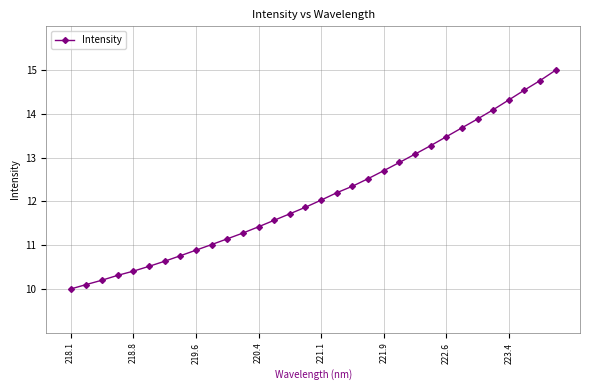

What is the value of the 26th point from the left?

13.7